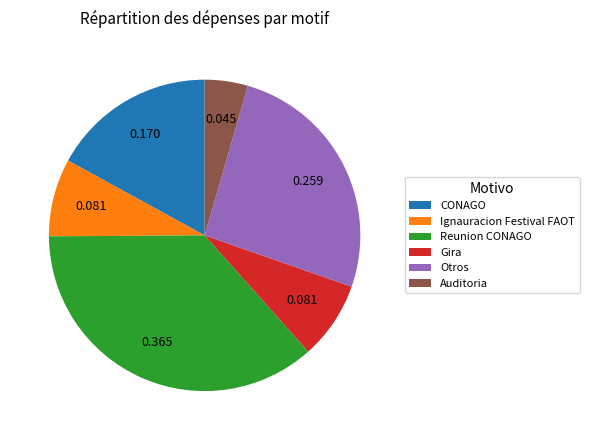

Is there a majority slice in this chart?

No